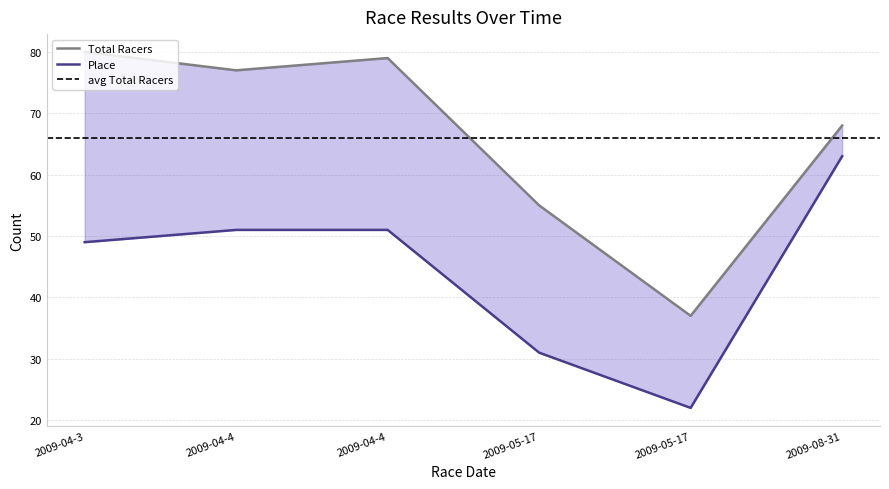

What is the difference between the maximum and minimum values in the Total Racers series?

43